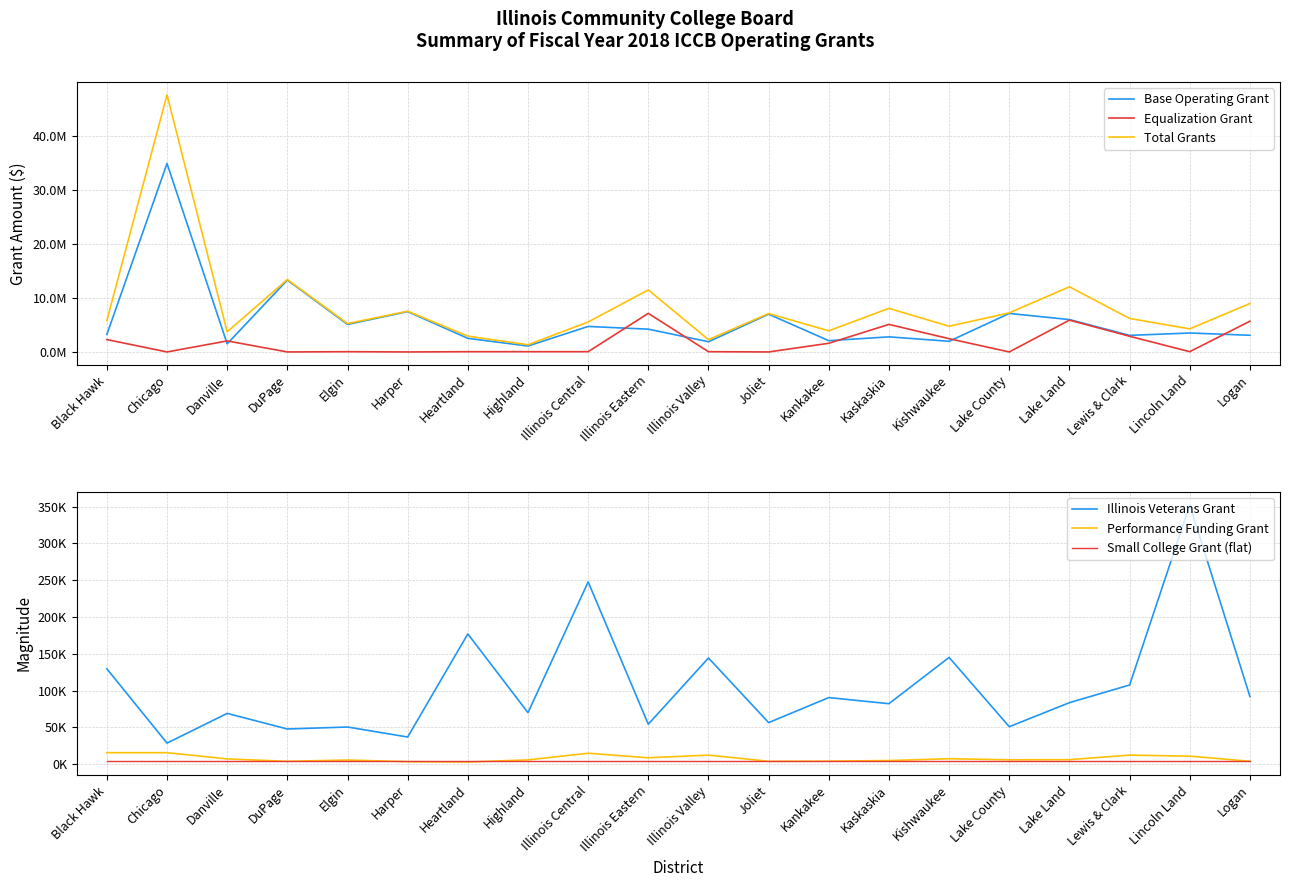

True or false: Total Grants has a value of 5122266.4 at Heartland.

False